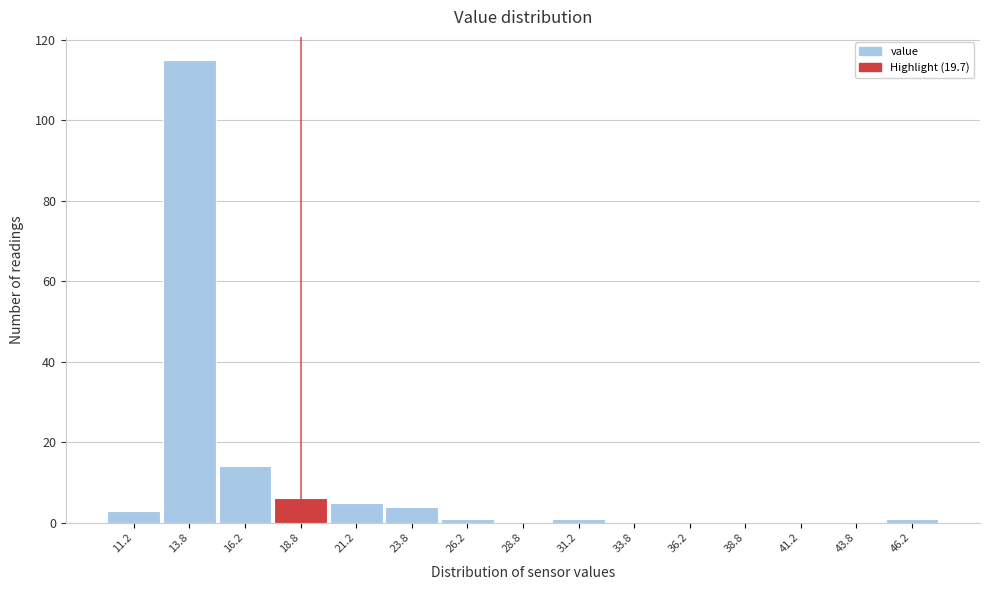

Reading left to right, list every bar in this chart as the range it spans on the x-axis followed by its height. The values are not printed on the chart, so give them approximately, as read against the axis.

10.0 to 12.5: 4
12.5 to 15.0: 116
15.0 to 17.5: 14
17.5 to 20.0: 6
20.0 to 22.5: 6
22.5 to 25.0: 4
25.0 to 27.5: under 2
27.5 to 30.0: 0
30.0 to 32.5: under 2
32.5 to 35.0: 0
35.0 to 37.5: 0
37.5 to 40.0: 0
40.0 to 42.5: 0
42.5 to 45.0: 0
45.0 to 47.5: under 2